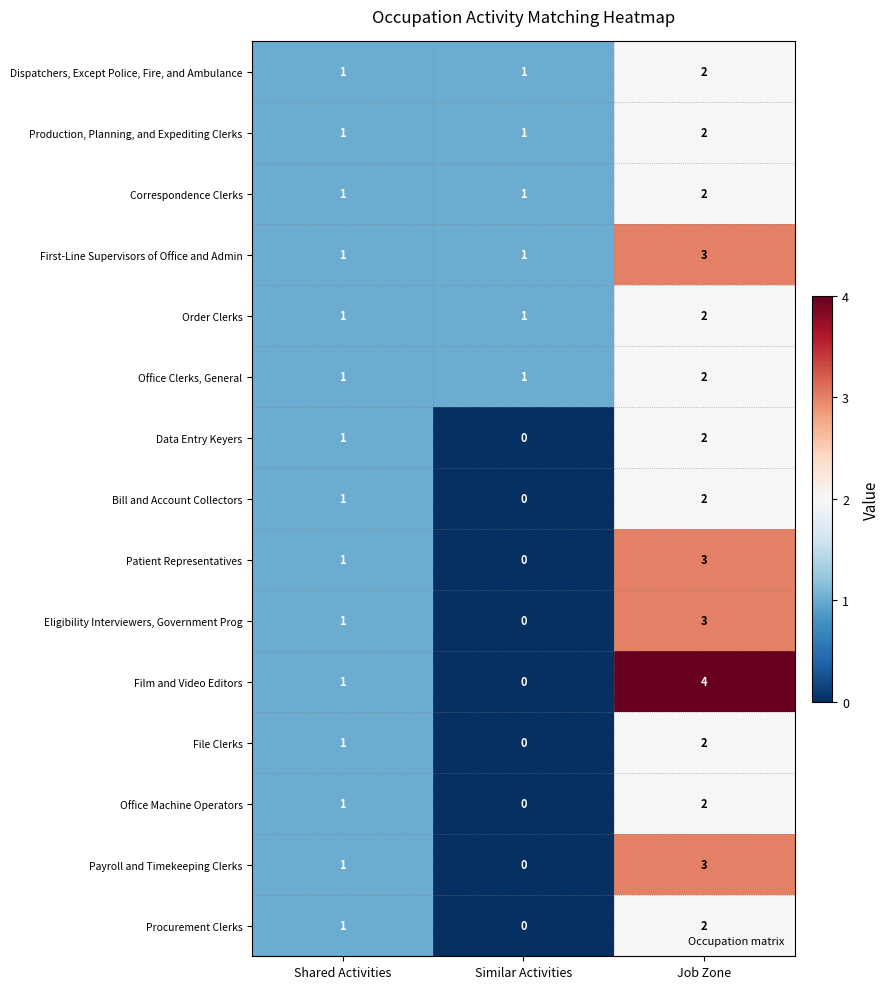

At which category is the sum across all series the highest?

Job Zone